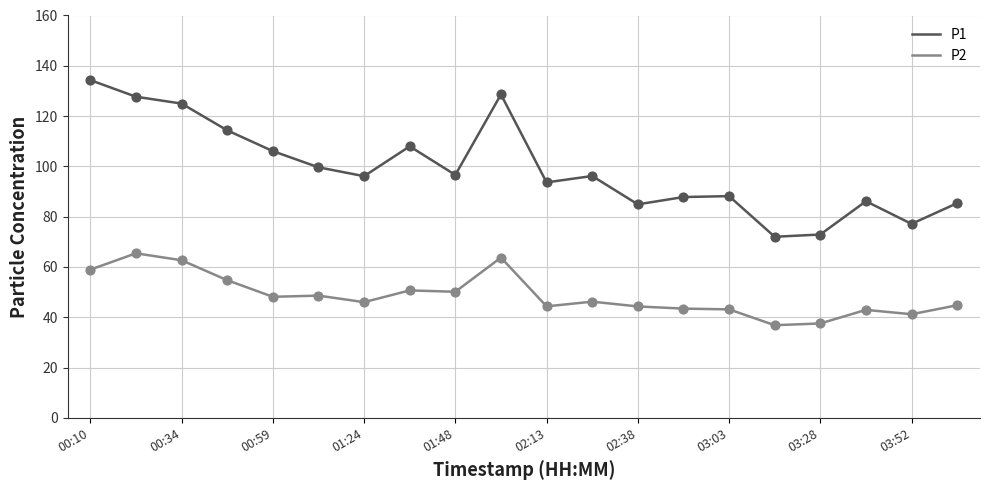

List the series in order of their overall mean, highest first.

P1, P2